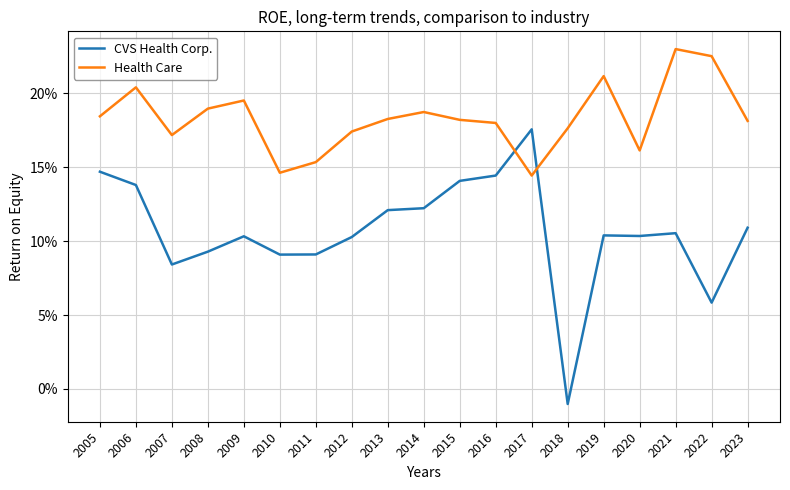

What is the value of the CVS Health Corp. point at the 4th from the left?

0.1